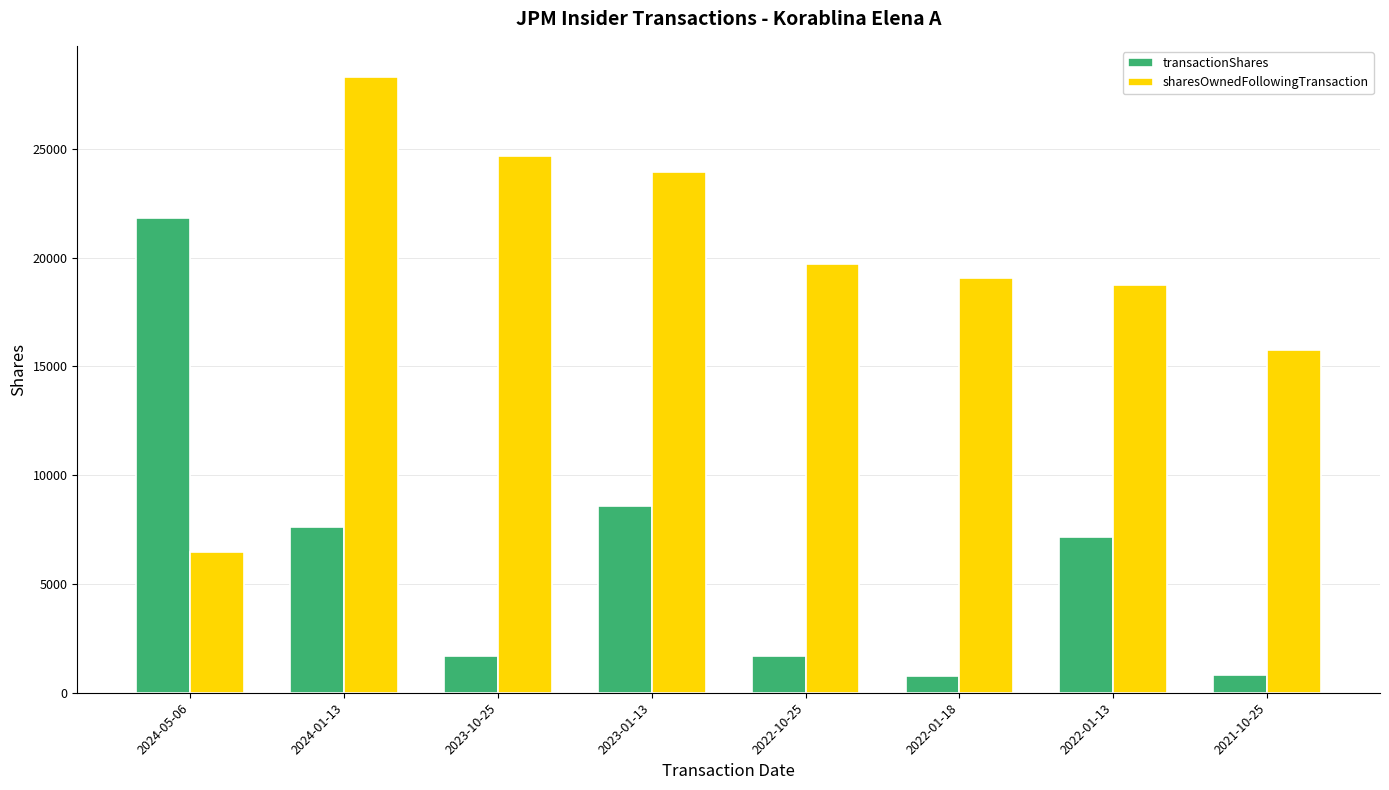

What is the spread (max minus min) of values at 2021-10-25?

14943